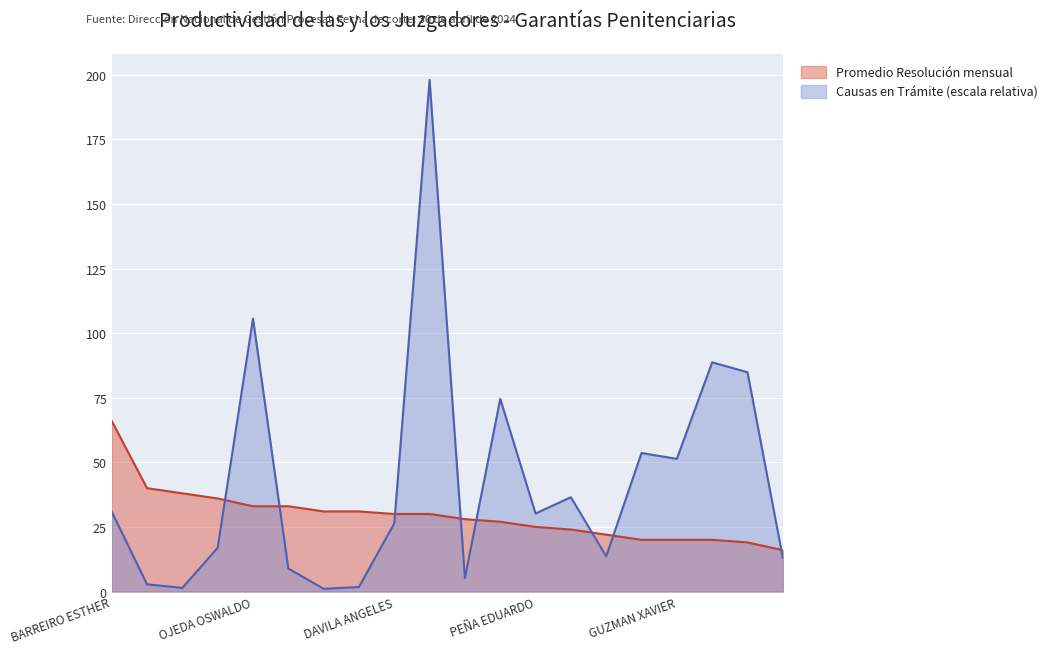

The value of Causas en Trámite at ORDOÑEZ OCHOA ANA MARIA is 5.2. True or false?

True